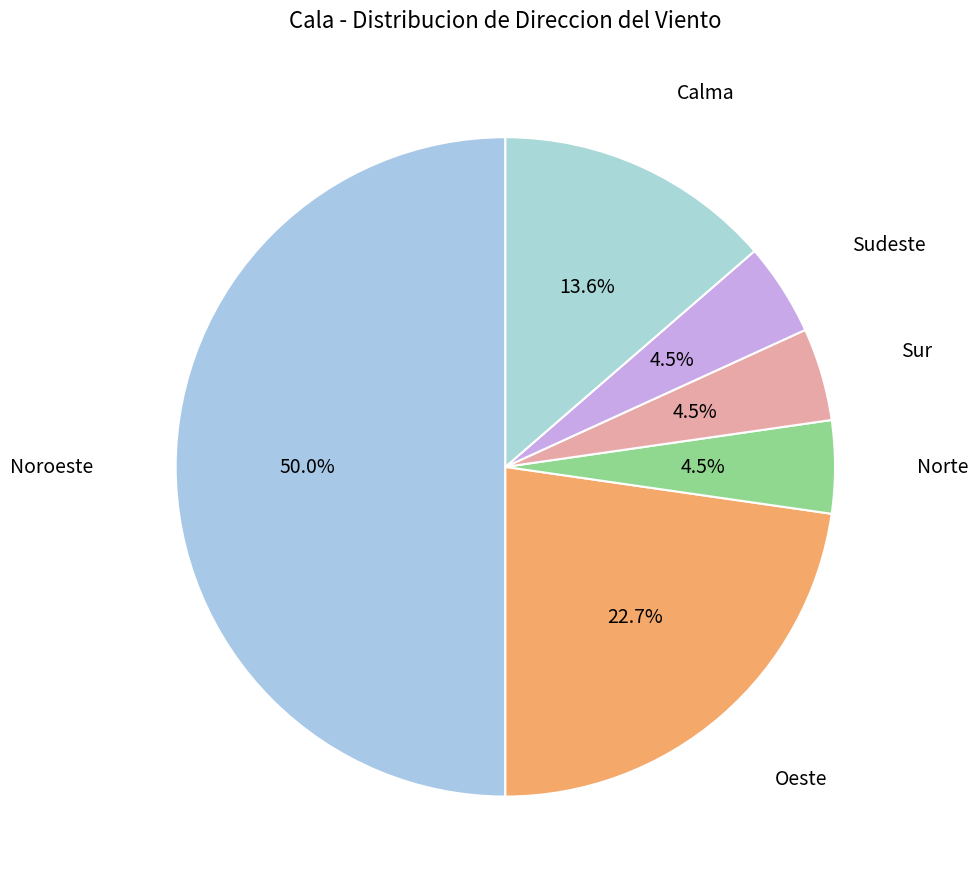

Which has a higher value, Norte or Oeste?

Oeste